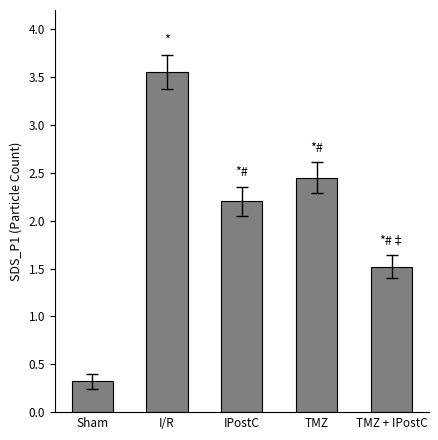

Count the number of values greater than 2.

3